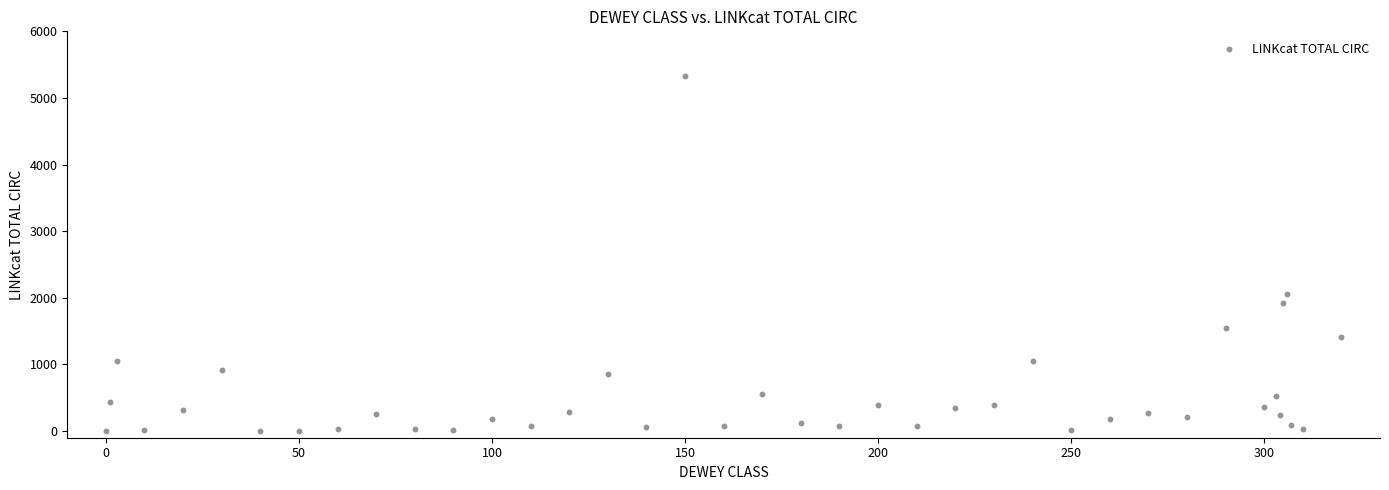

What Y value in the scatter plot is closest to 2665?

2063